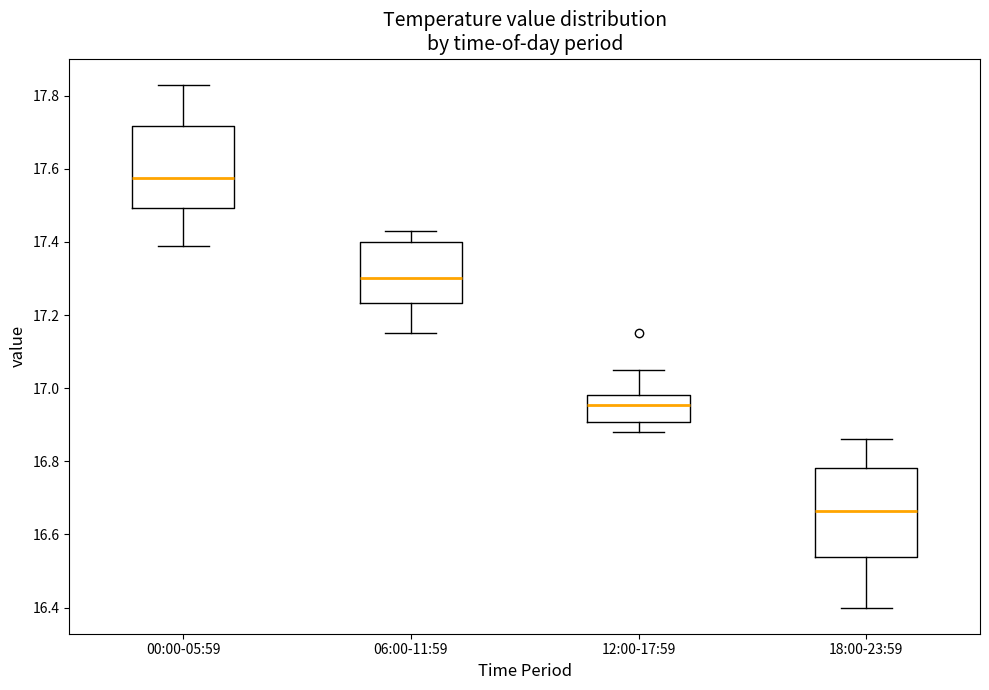

Reading left to right, read every box against the y-axis: the position of its median line, the range the box covers, and the ends of its whiskers. The values are not printed on the chart, so give them approximately, as read against the axis.

00:00-05:59: median 17.58, box 17.50 to 17.72, whiskers 17.40 to 17.84
06:00-11:59: median 17.30, box 17.24 to 17.40, whiskers 17.16 to 17.44
12:00-17:59: median 16.96, box 16.90 to 16.98, whiskers 16.88 to 17.06
18:00-23:59: median 16.66, box 16.54 to 16.78, whiskers 16.40 to 16.86